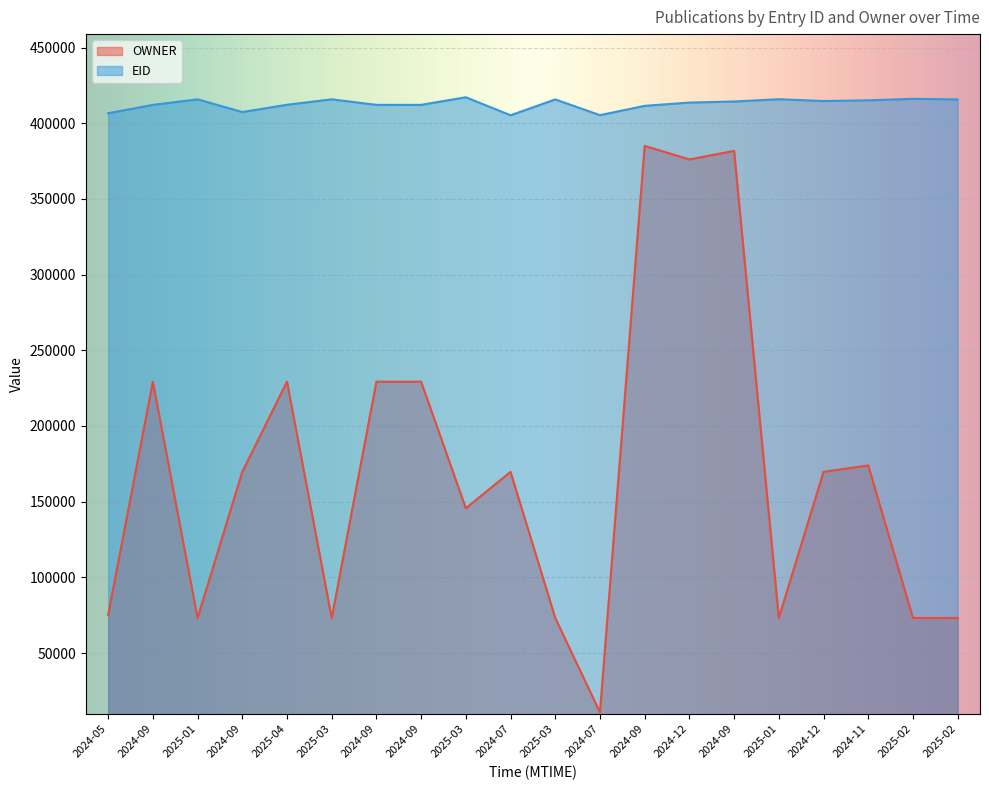

Which series has the largest range (max minus min)?

OWNER